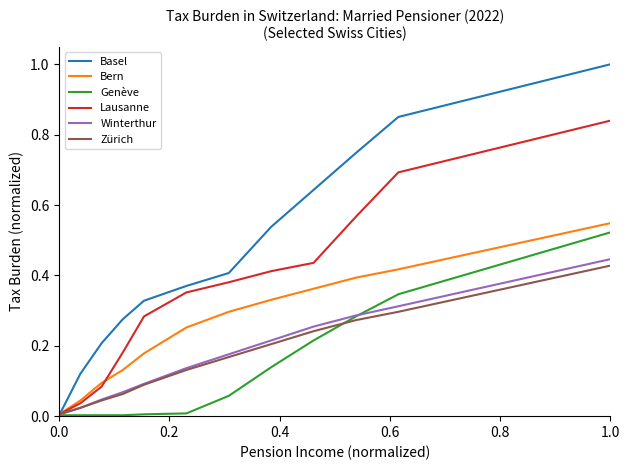

Which series has the largest range (max minus min)?

Basel